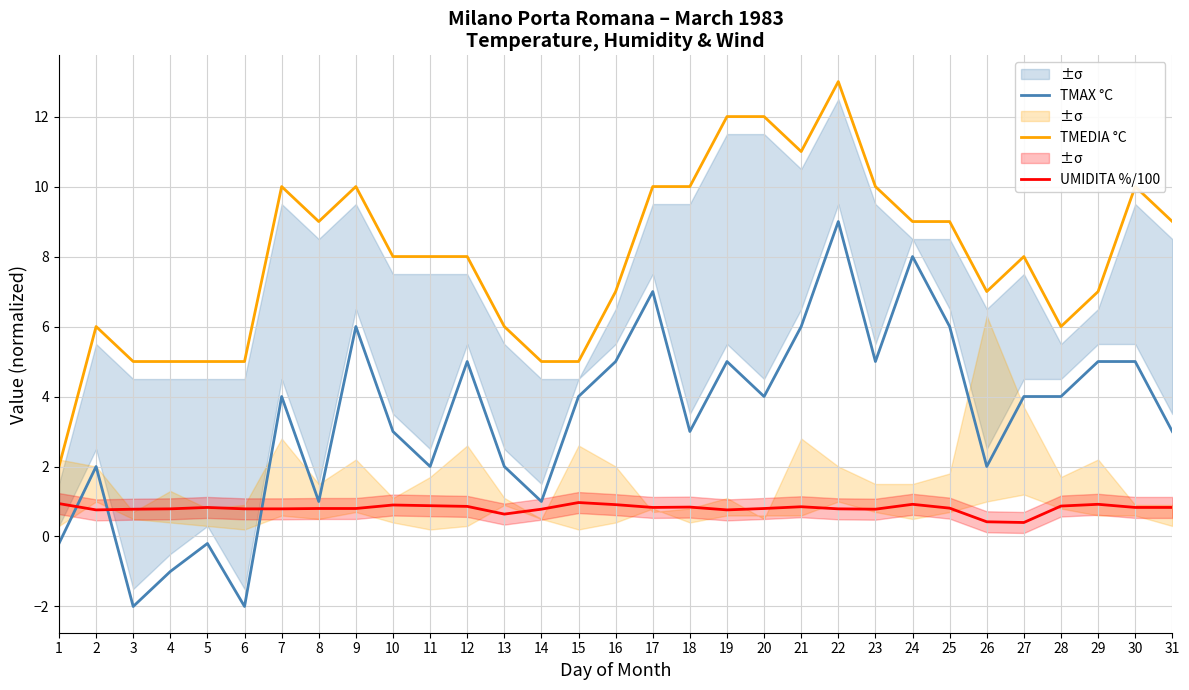

Where is UMIDITA %/100 nearest to the value 0?

27